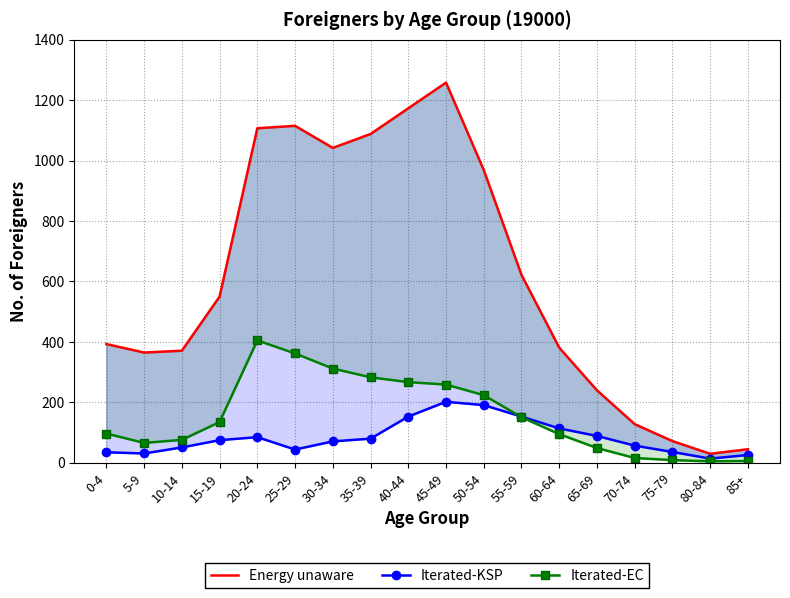

How many interior local valleys does the Energy unaware series have?

3